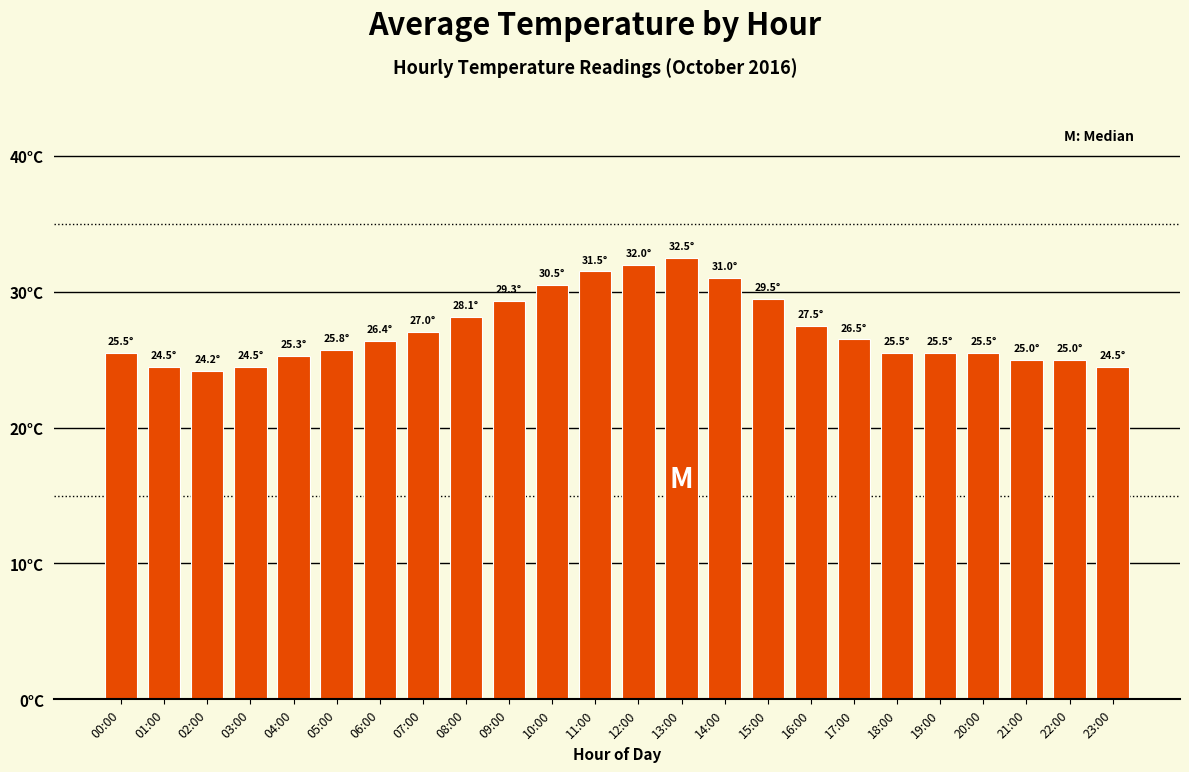

Rank the categories by value from lowest to highest.

02:00, 01:00, 03:00, 23:00, 21:00, 22:00, 04:00, 00:00, 18:00, 19:00, 20:00, 05:00, 06:00, 17:00, 07:00, 16:00, 08:00, 09:00, 15:00, 10:00, 14:00, 11:00, 12:00, 13:00